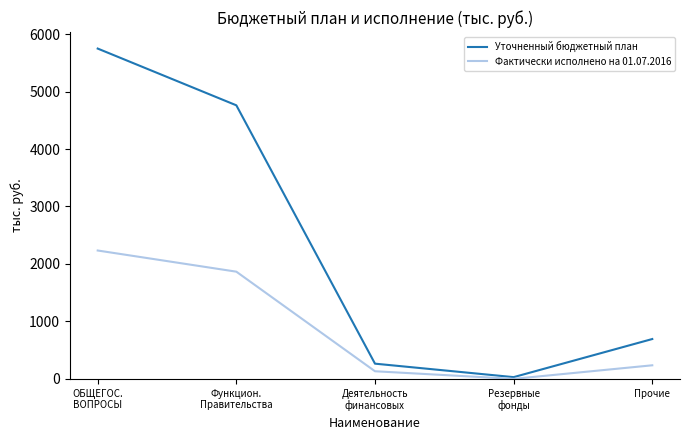

Which series has the largest range (max minus min)?

Уточненный бюджетный план